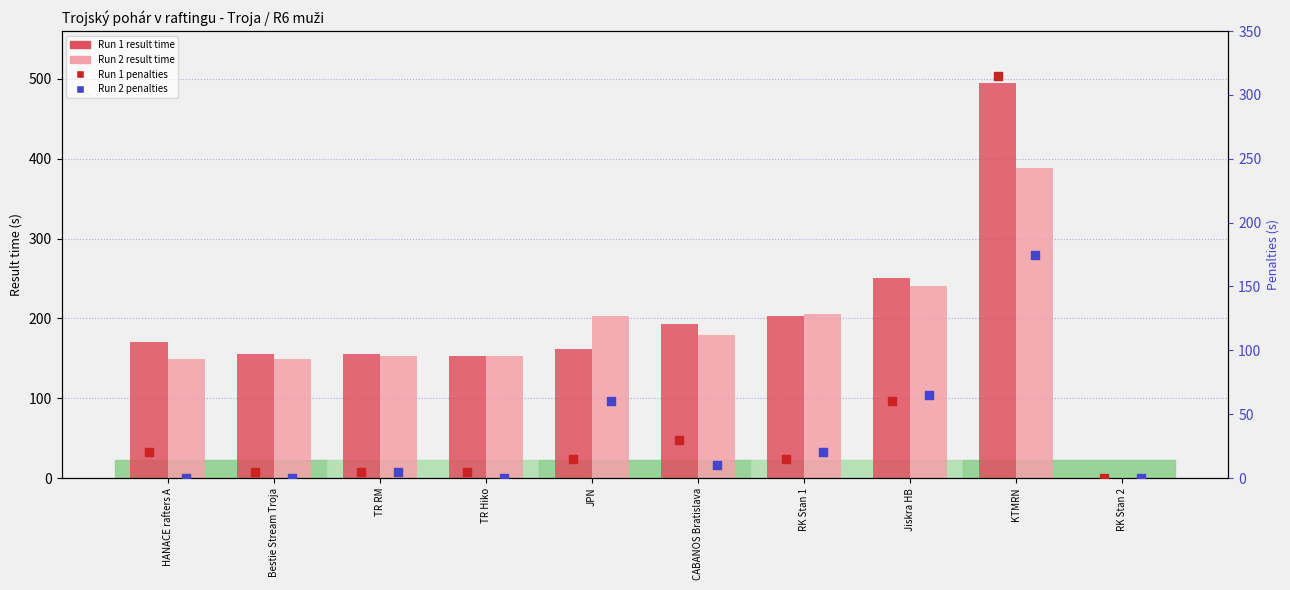

What are all the series names shown in the legend?

Run 1 result time, Run 2 result time, Run 1 penalties, Run 2 penalties